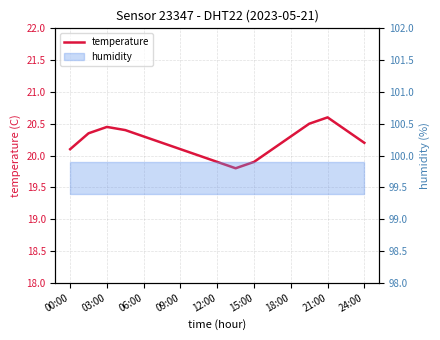

True or false: the data shows 20.4 at 03:00.

True